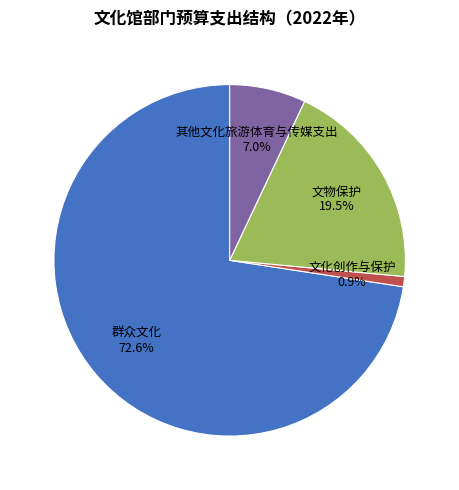

Is there any slice that represents more than half of the pie?

Yes